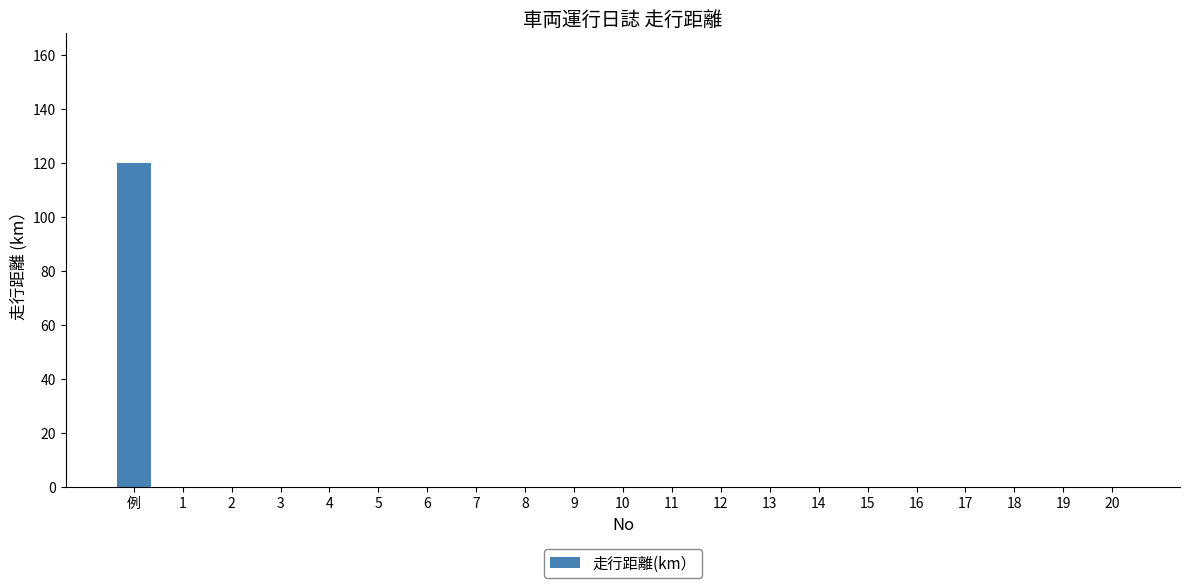

Count the number of categories in the chart.

21